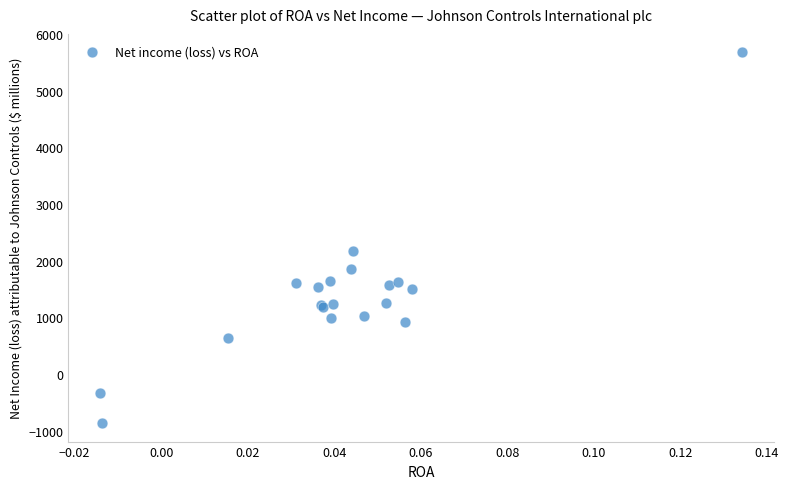

What Y value in the scatter plot is closest to 2403?

2162